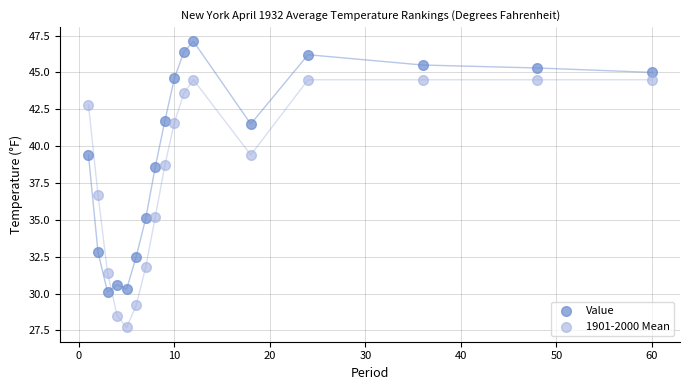

Which series has the widest spread of Y values?

Value